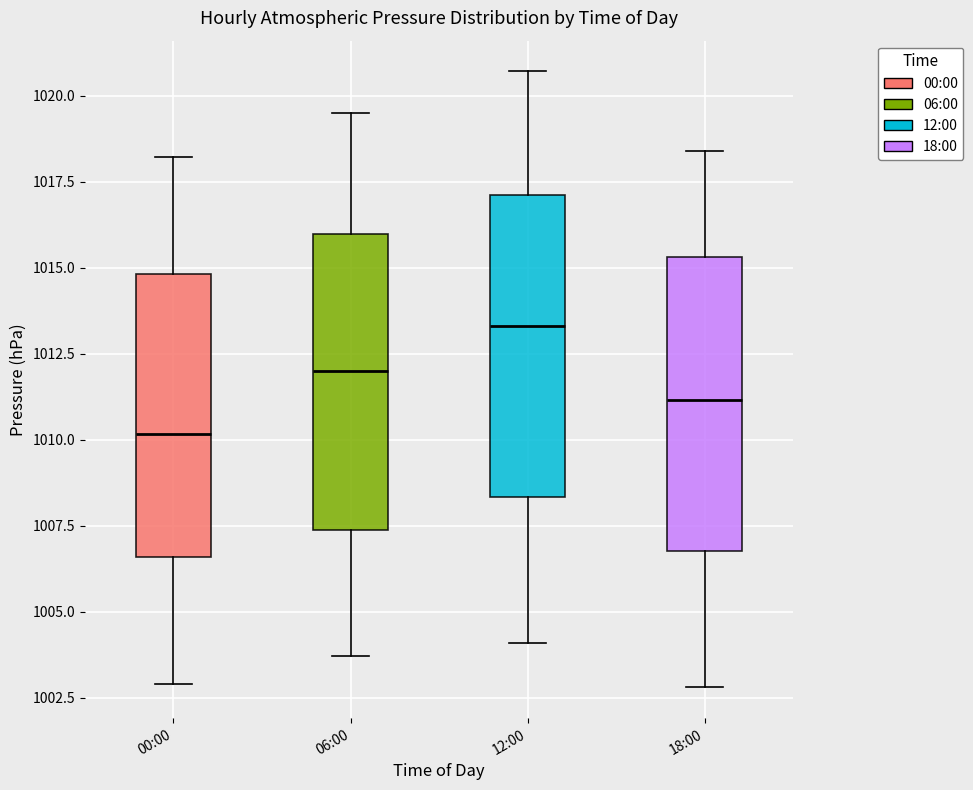

Reading left to right, read every box against the y-axis: the position of its median line, the range the box covers, and the ends of its whiskers. The values are not printed on the chart, so give them approximately, as read against the axis.

00:00: median 1010.0, box 1006.5 to 1015.0, whiskers 1003.0 to 1018.0
06:00: median 1012.0, box 1007.5 to 1016.0, whiskers 1003.5 to 1019.5
12:00: median 1013.5, box 1008.5 to 1017.0, whiskers 1004.0 to 1020.5
18:00: median 1011.0, box 1007.0 to 1015.5, whiskers 1003.0 to 1018.5